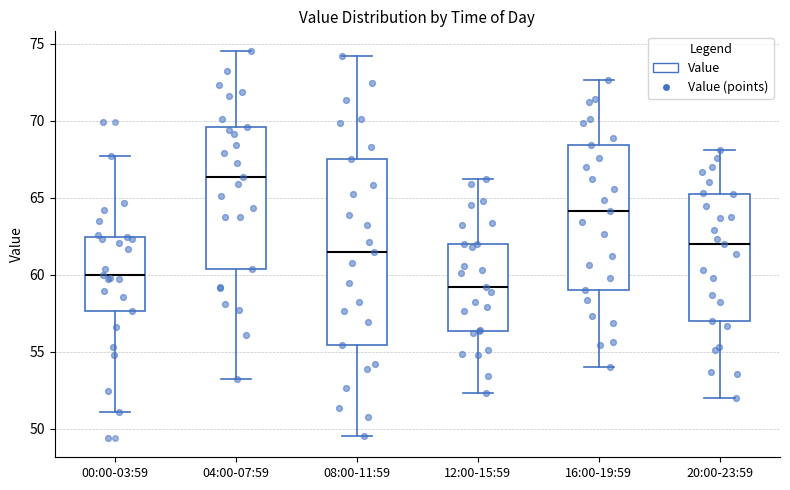

Comparing the boxes themselves (not the whiskers), which one is the tallest?

08:00-11:59